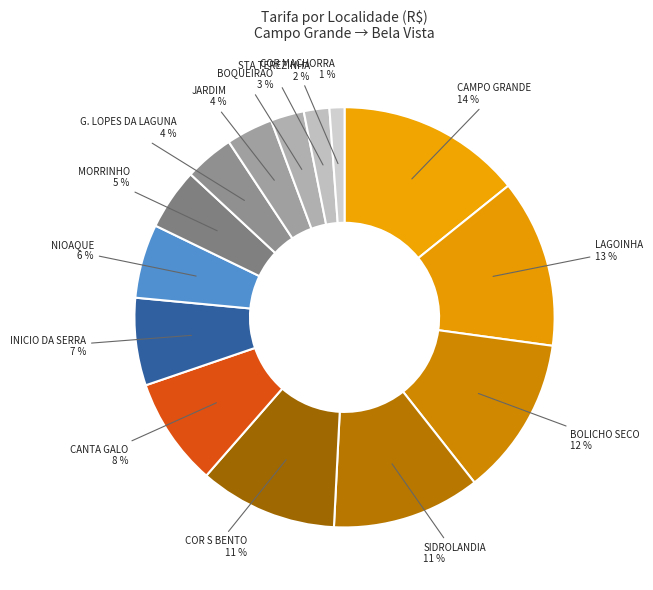

To the nearest percent, what is the average slice percentage?

7%